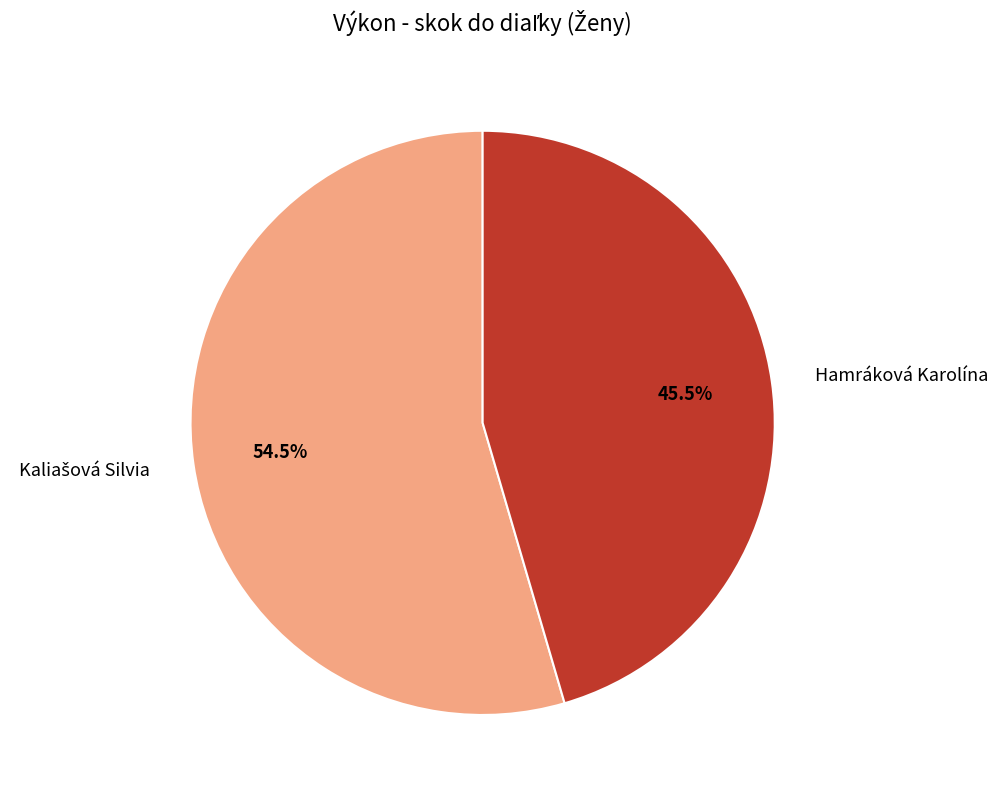

Is there any slice that represents more than half of the pie?

Yes